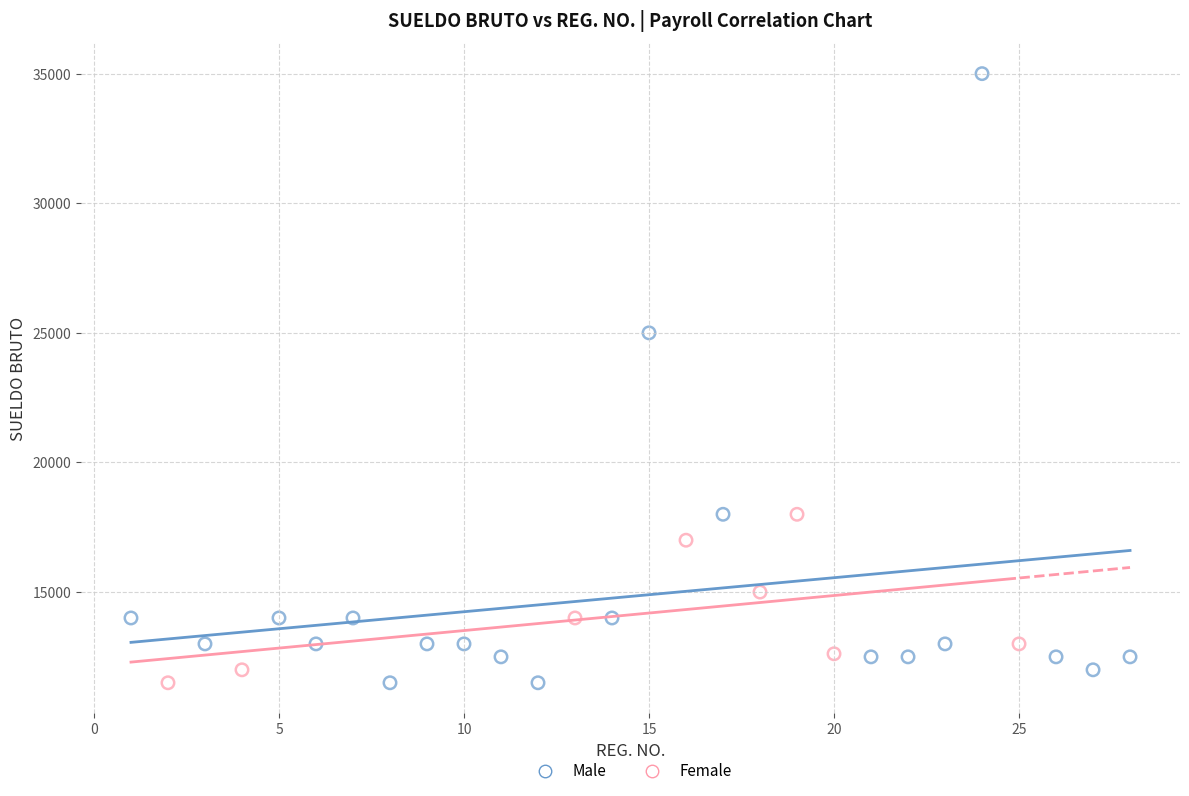

Which series reaches the maximum Y coordinate?

Male